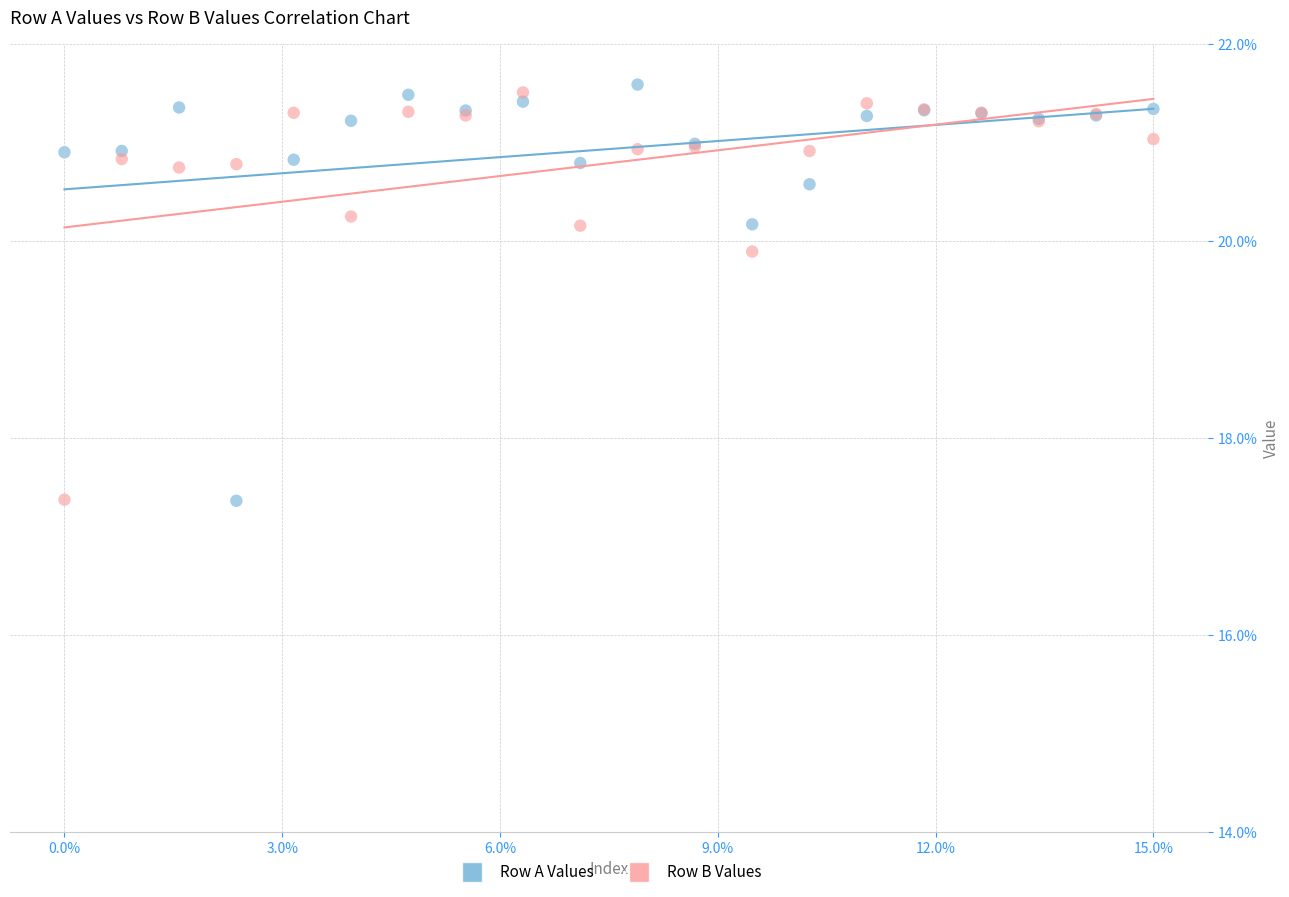

Which series has the widest spread of Y values?

Row A Values